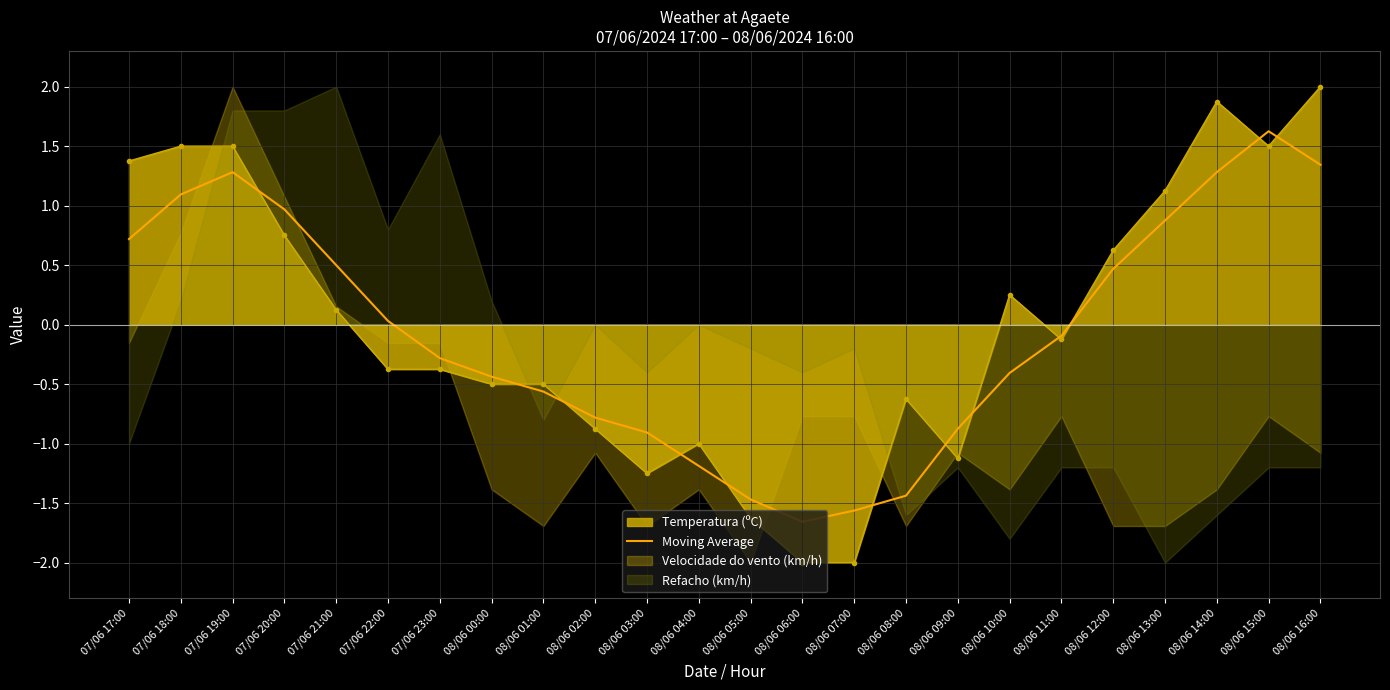

How many interior local valleys (lower than both neighbors) does the data have?

1